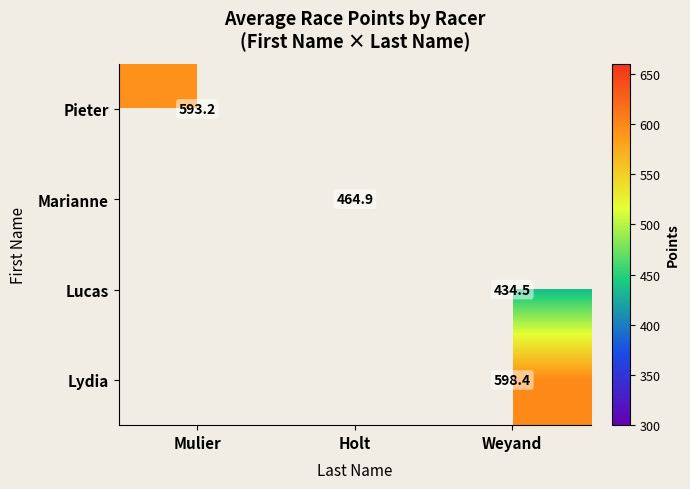

At how many categories does at least one series exceed 478?

2